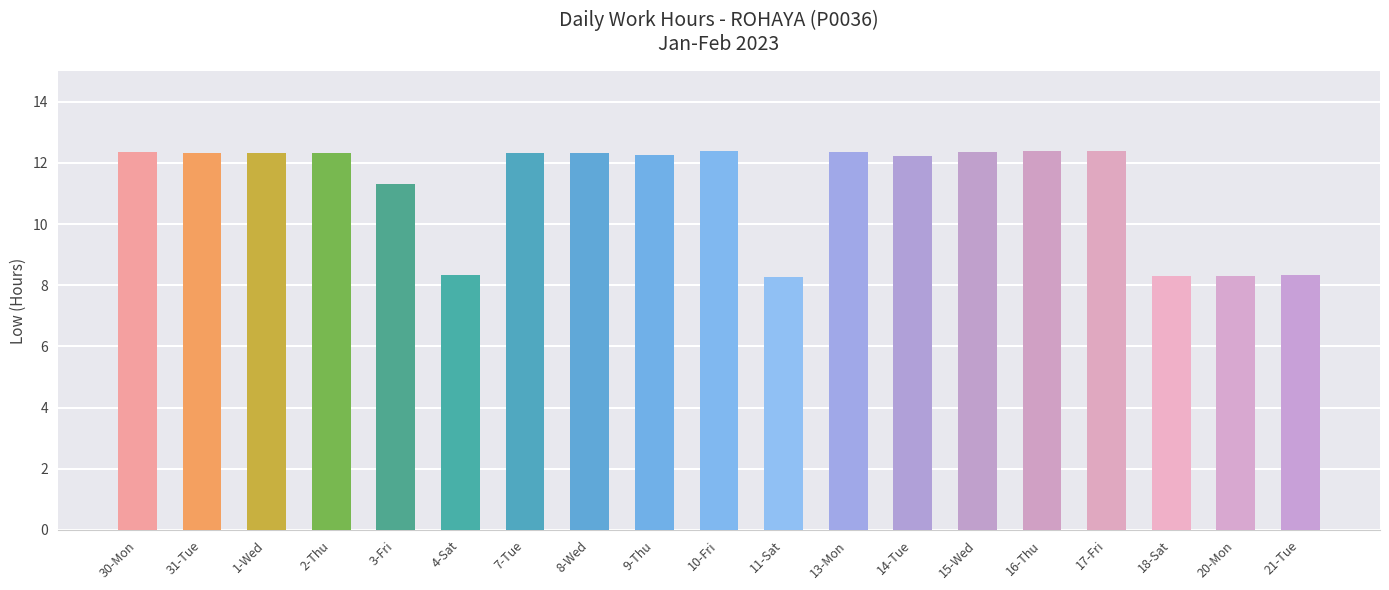

What is the sum of the values at 15-Wed and 2-Thu?

24.7